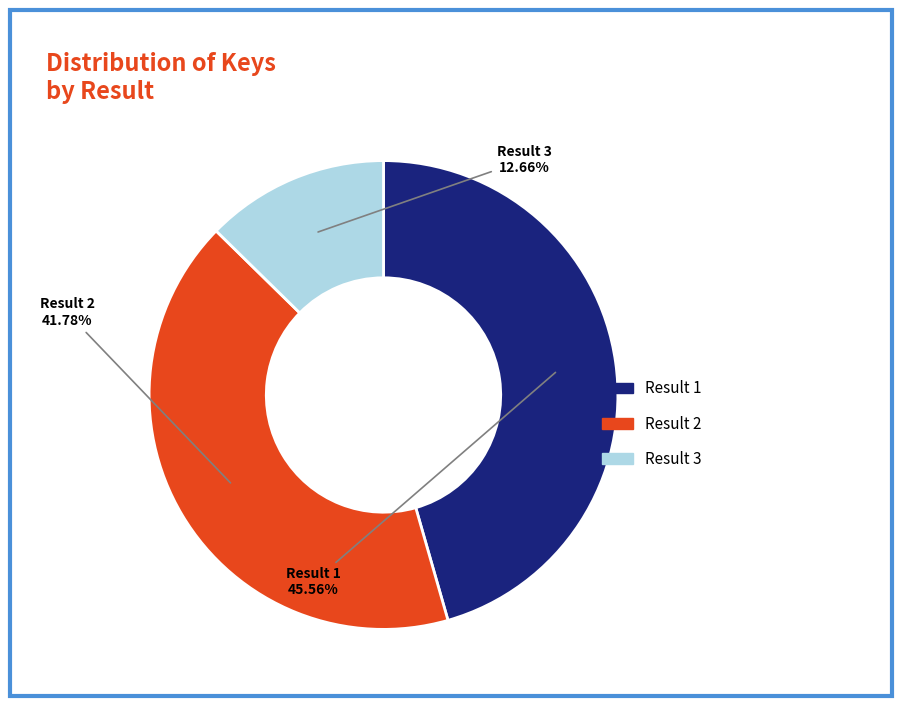

Is there a majority slice in this chart?

No